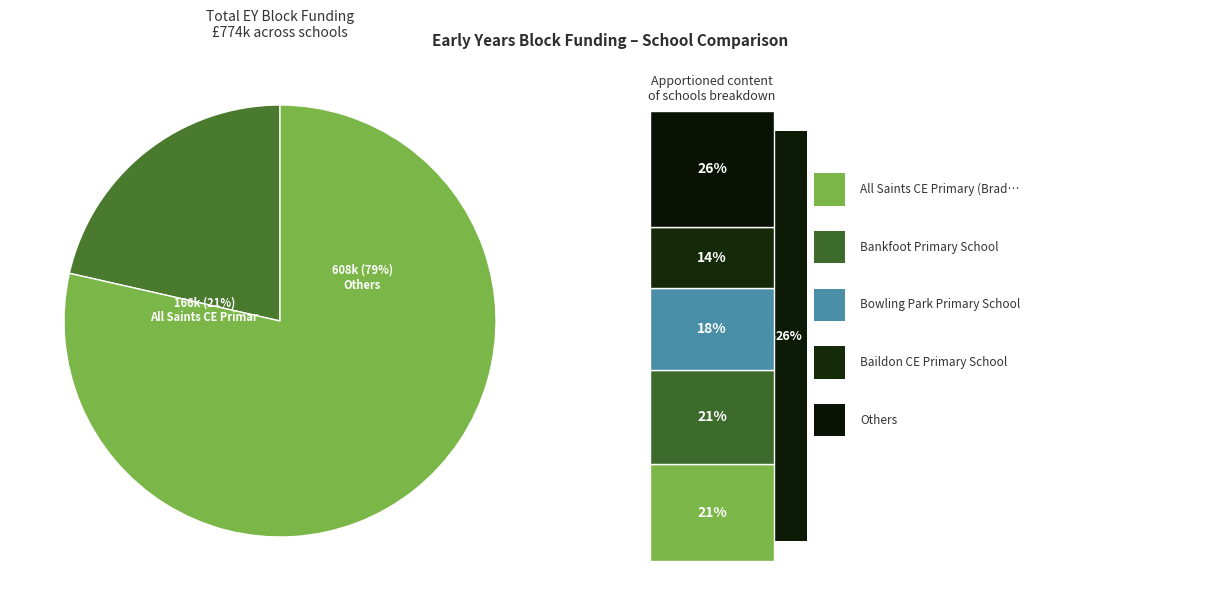

Is Addingham Primary School the majority of the pie?

No